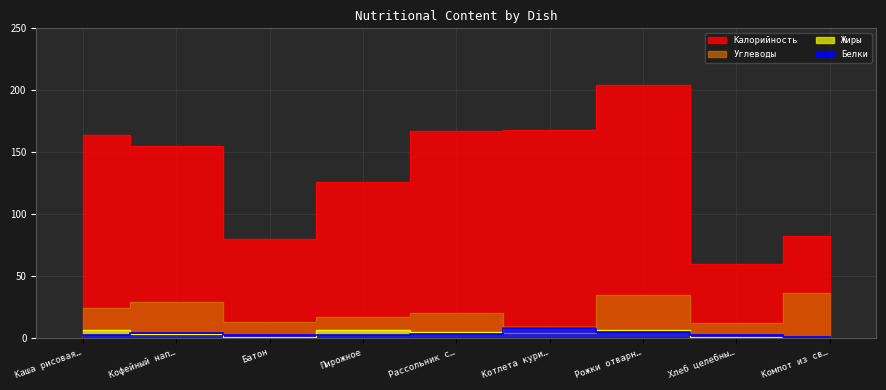

At how many categories does at least one series exceed 201?

1